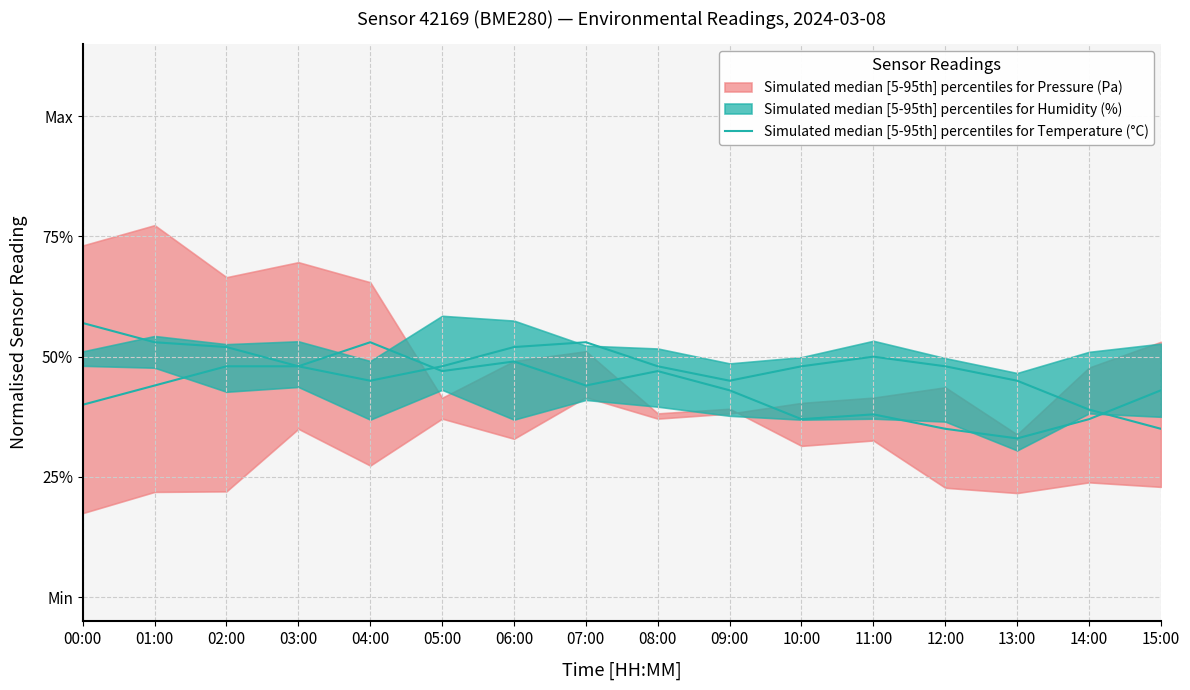

What is the label of the 3rd point from the right?

13:00